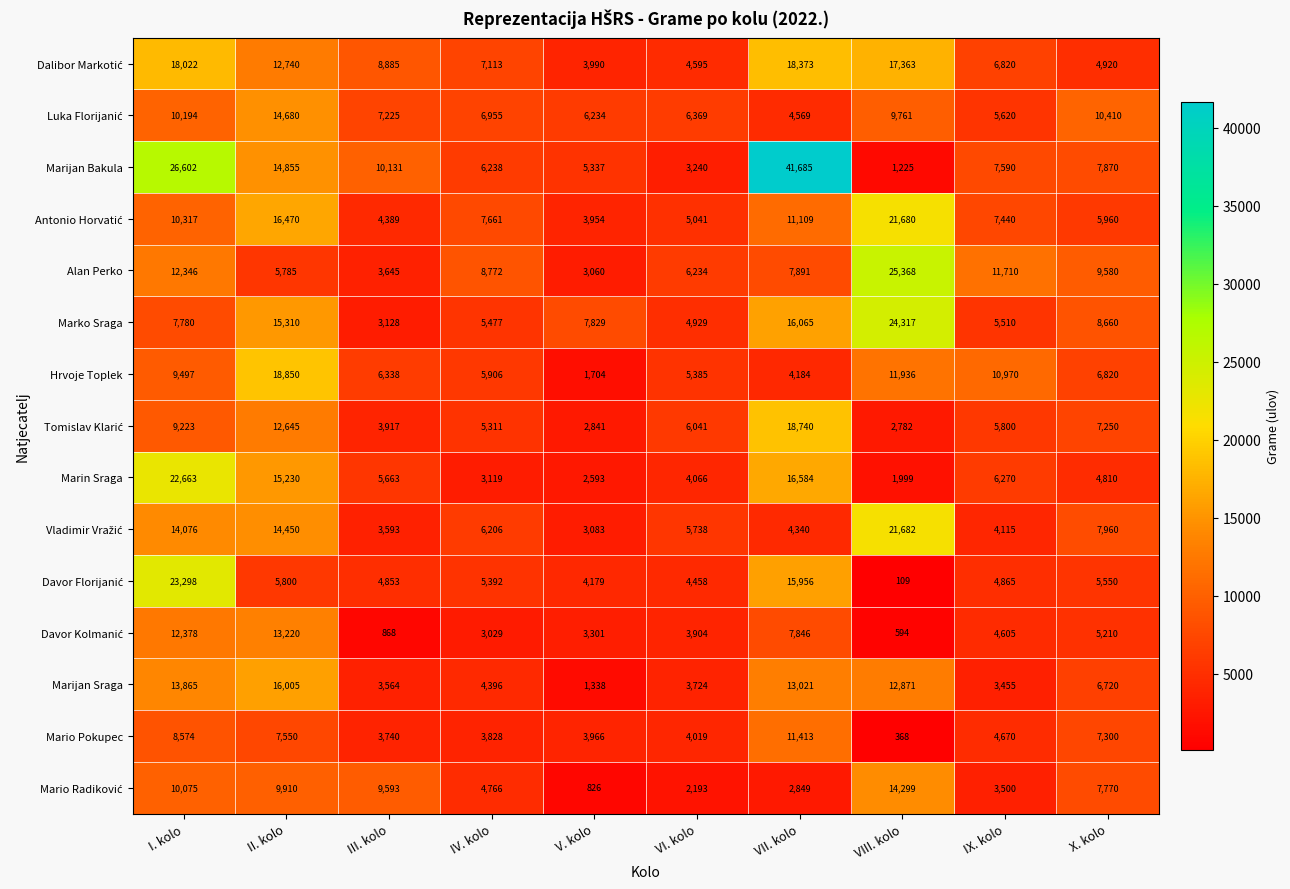

What is the greatest value displayed?

41685